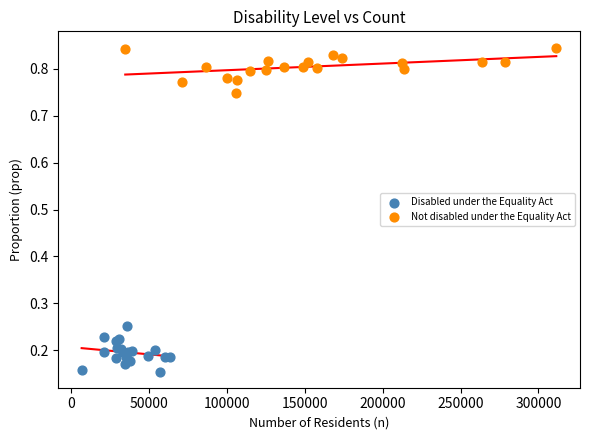

Which series contains the lowest Y value?

Disabled under the Equality Act